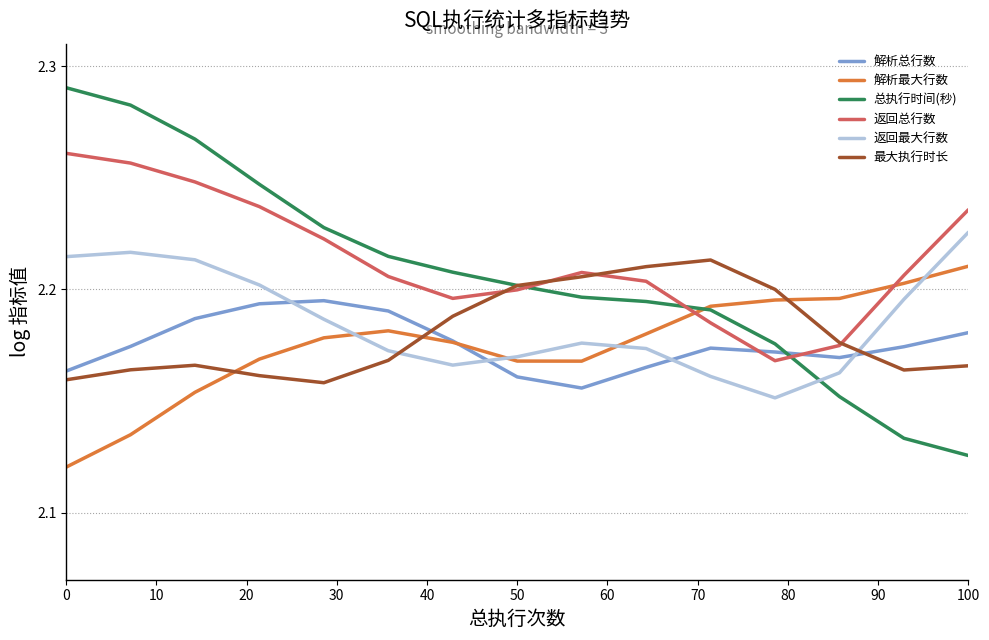

How many intersections are there between 返回最大行数 and 解析总行数?

4